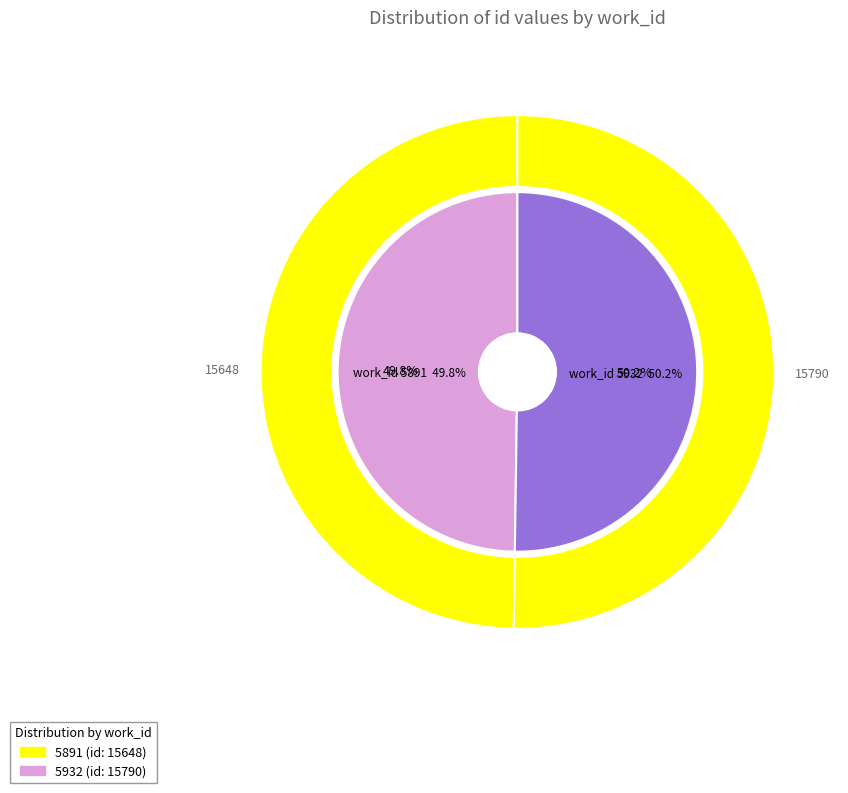

To the nearest percent, what percentage of the pie is 5932?

50%